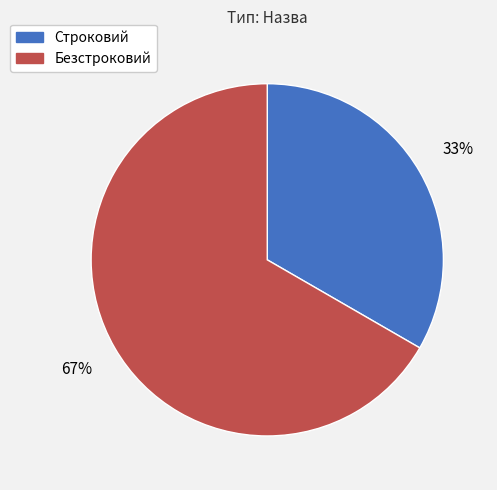

Combined, do Безстроковий and Строковий account for over 50%?

Yes